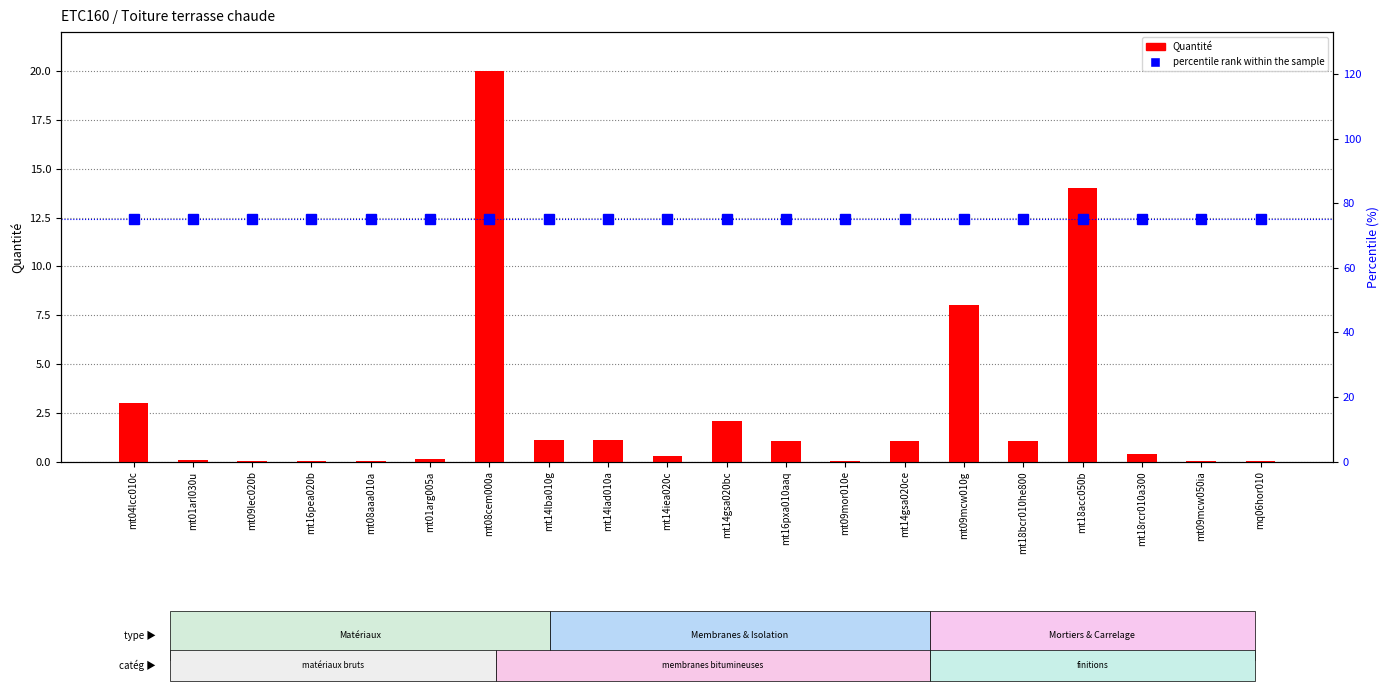

What is the average value of the Quantité series?

2.7